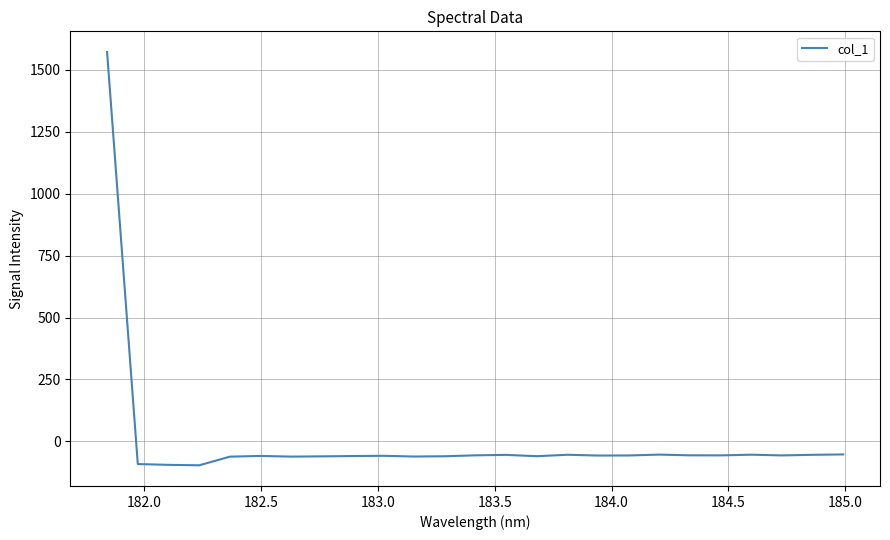

Does the chart display data point markers on the line(s)?

No